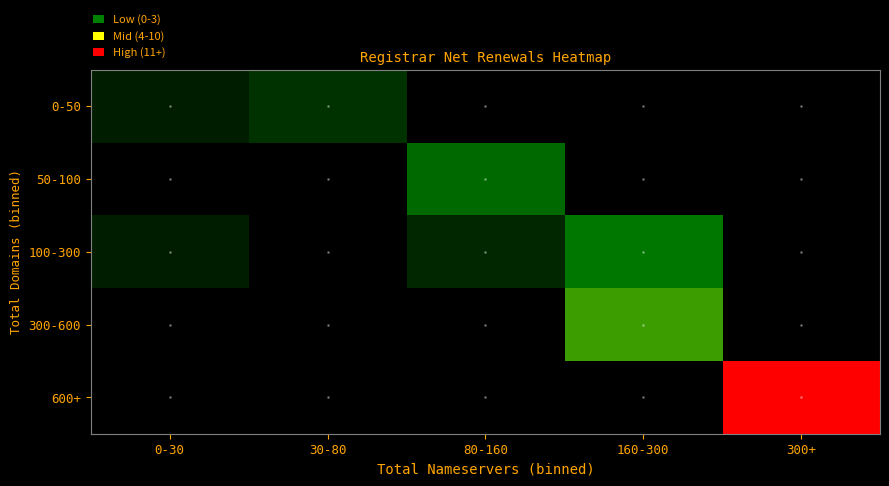

Which series has the largest total across all categories?

600+